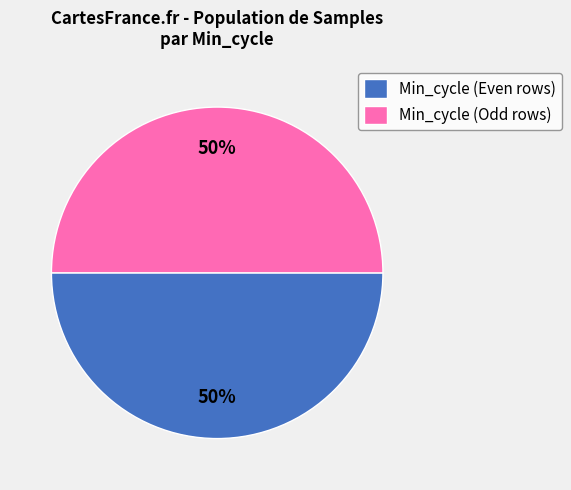

Is it true that Min_cycle (Odd rows) is 42% of the pie?

False